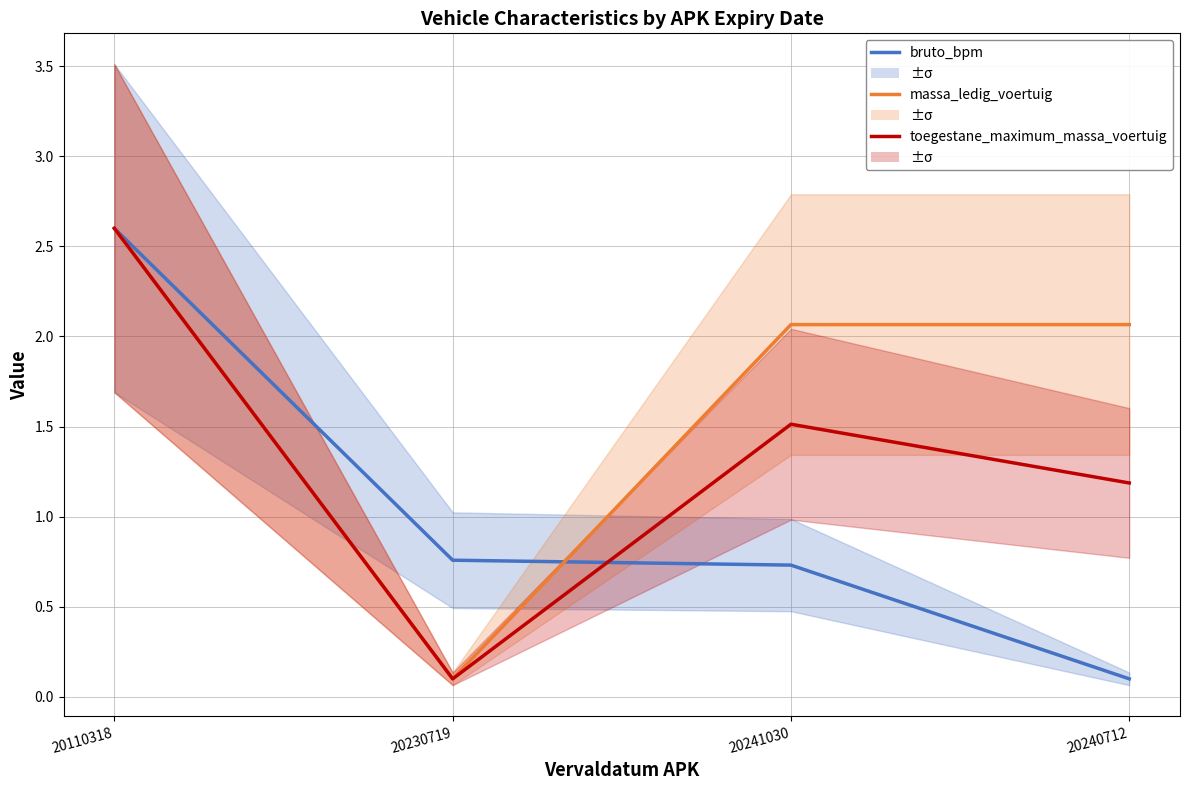

Reading left to right, what are all the values shown in this chart?

bruto_bpm: 20110318=2.6	20230719=0.8	20241030=0.7	20240712=0.1
massa_ledig_voertuig: 20110318=2.6	20230719=0.1	20241030=2.1	20240712=2.1
toegestane_maximum_massa_voertuig: 20110318=2.6	20230719=0.1	20241030=1.5	20240712=1.2